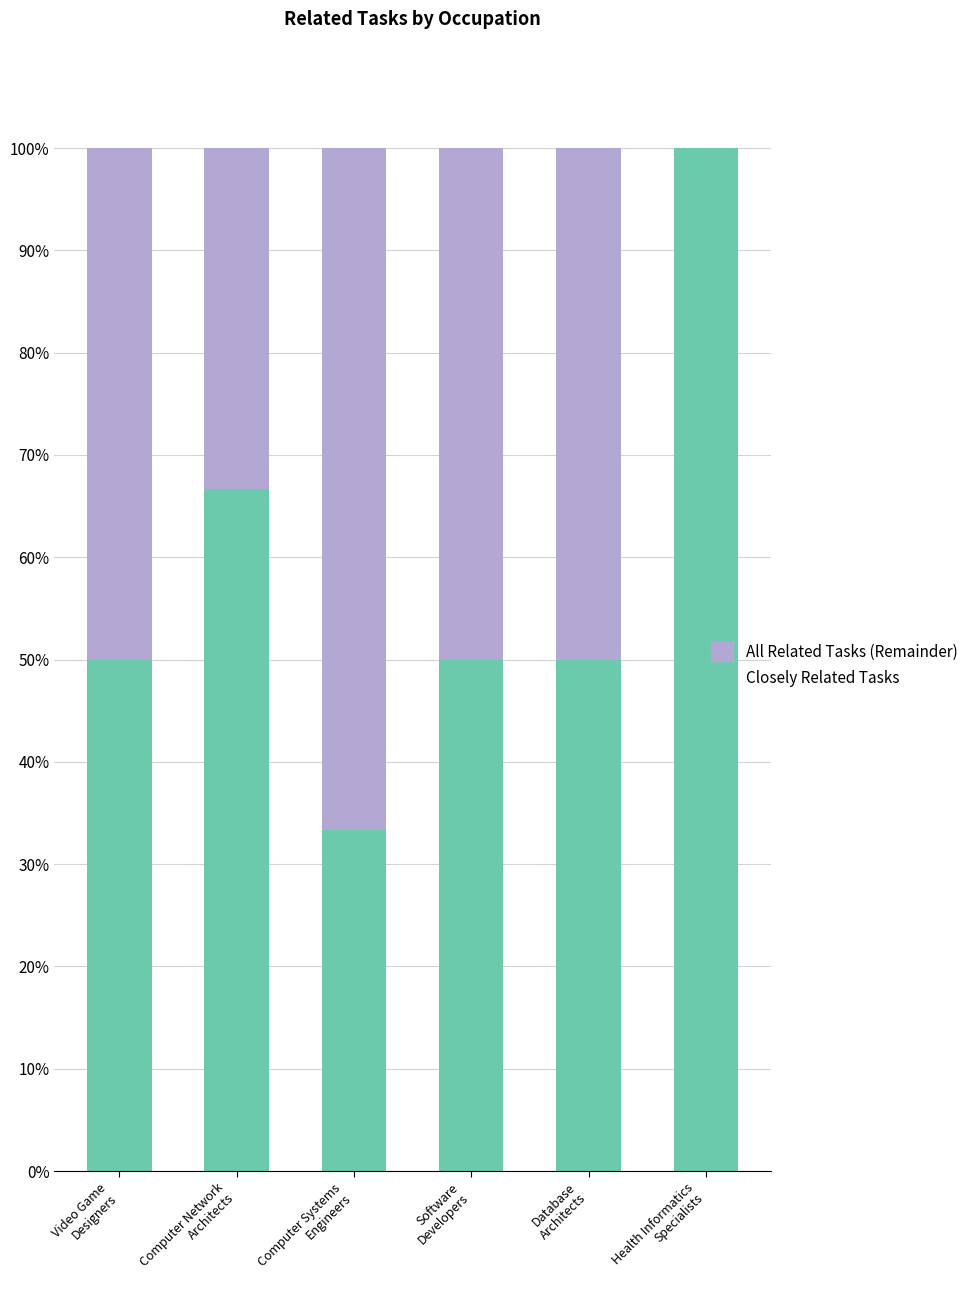

What is the average value of the Closely Related Tasks series?

58.3